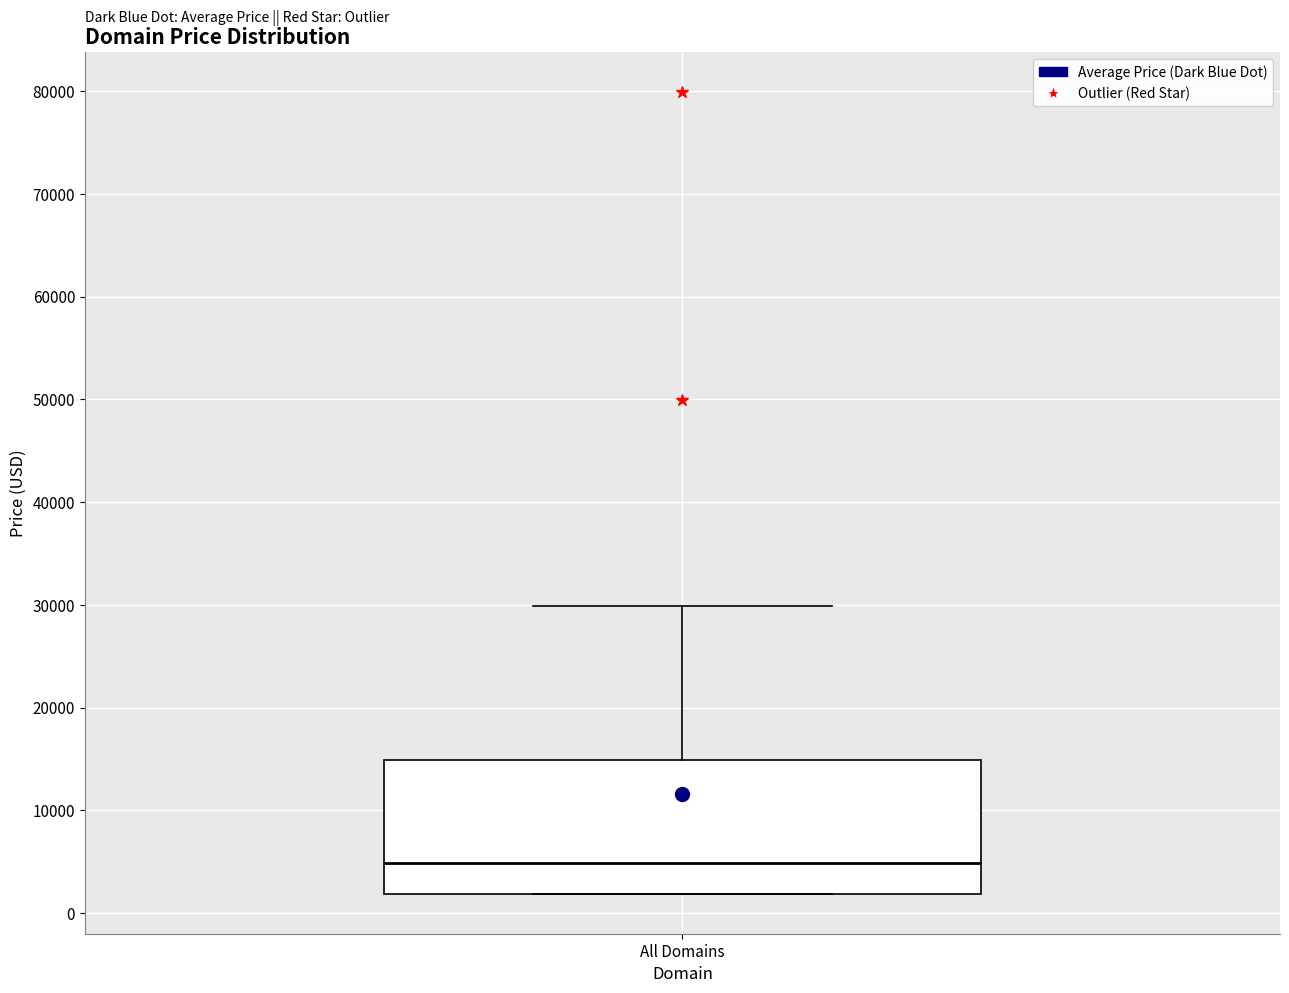

Where is the lower edge of the box for All Domains on the y-axis? The values are not printed on the chart, so give them approximately, as read against the axis.

2000